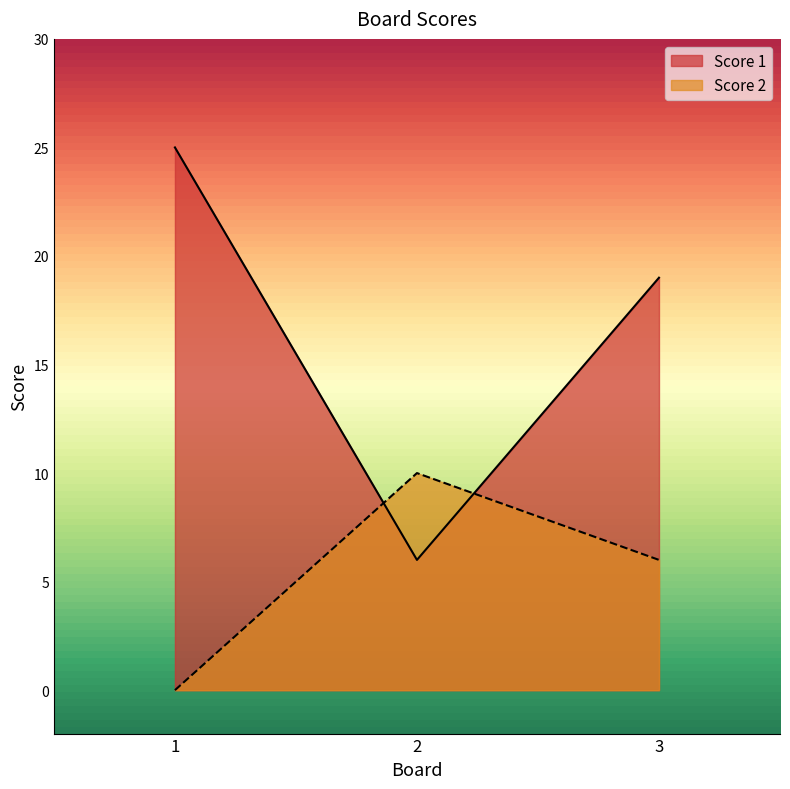

Does the chart display data point markers on the line(s)?

No